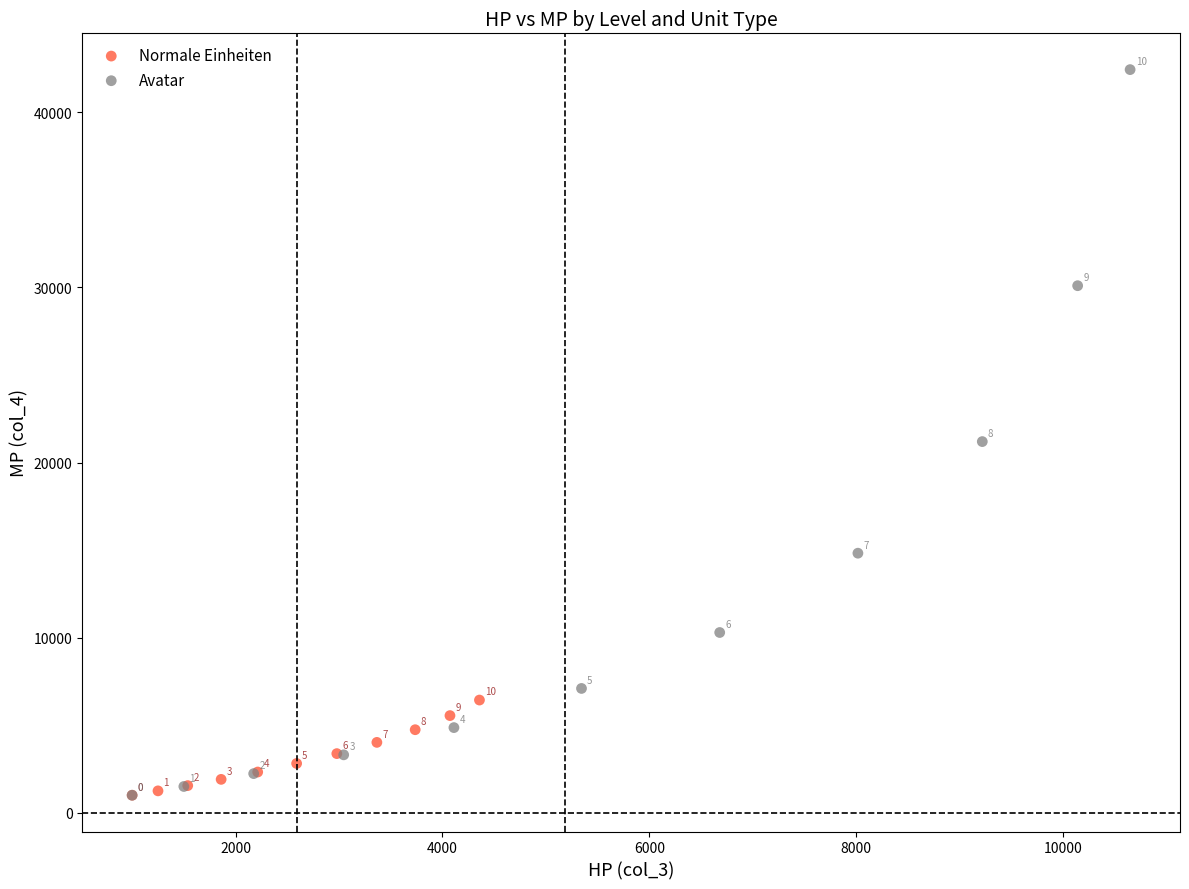

Which series has the widest spread of Y values?

Avatar